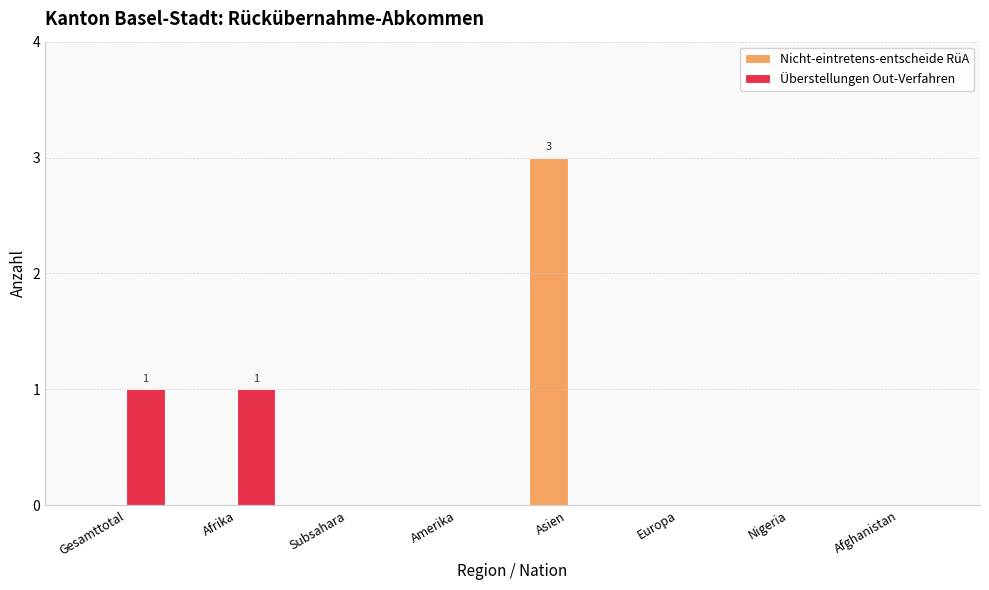

The Nicht-eintretens-entscheide RüA series shows 0 at Afrika. True or false?

True